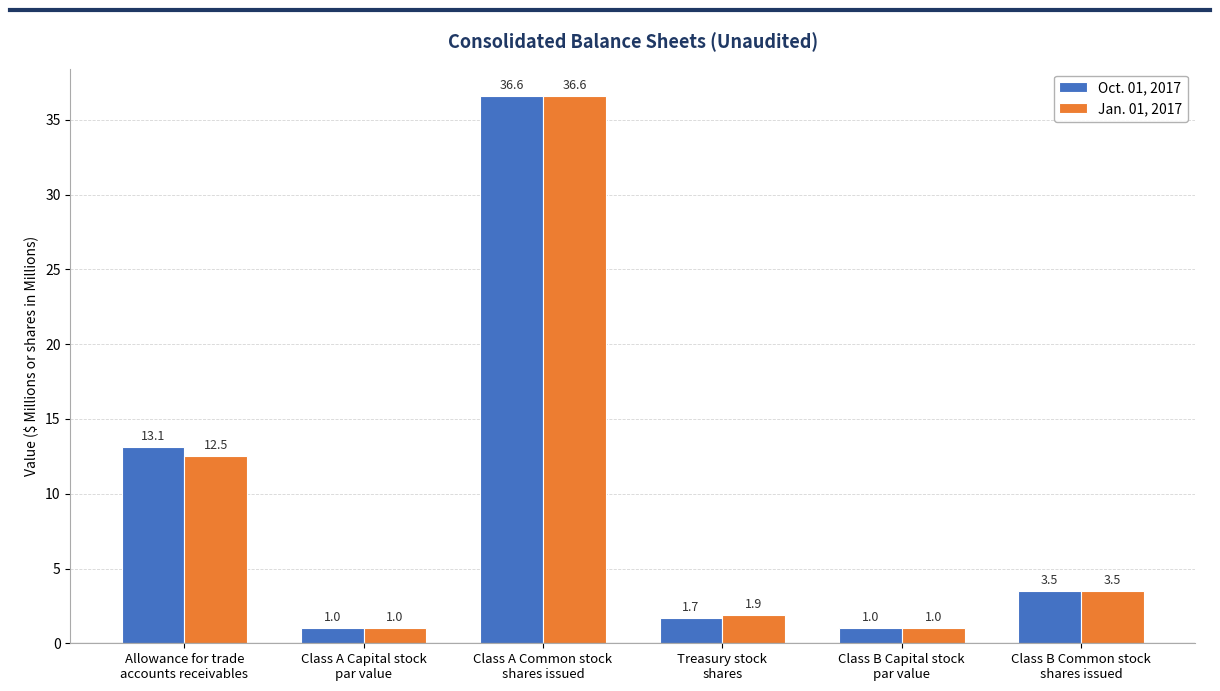

Reading left to right, extract all data points from this chart.

Oct. 01, 2017: Allowance for trade
accounts receivables=13.1	Class A Capital stock
par value=1.0	Class A Common stock
shares issued=36.6	Treasury stock
shares=1.7	Class B Capital stock
par value=1.0	Class B Common stock
shares issued=3.5
Jan. 01, 2017: Allowance for trade
accounts receivables=12.5	Class A Capital stock
par value=1.0	Class A Common stock
shares issued=36.6	Treasury stock
shares=1.9	Class B Capital stock
par value=1.0	Class B Common stock
shares issued=3.5